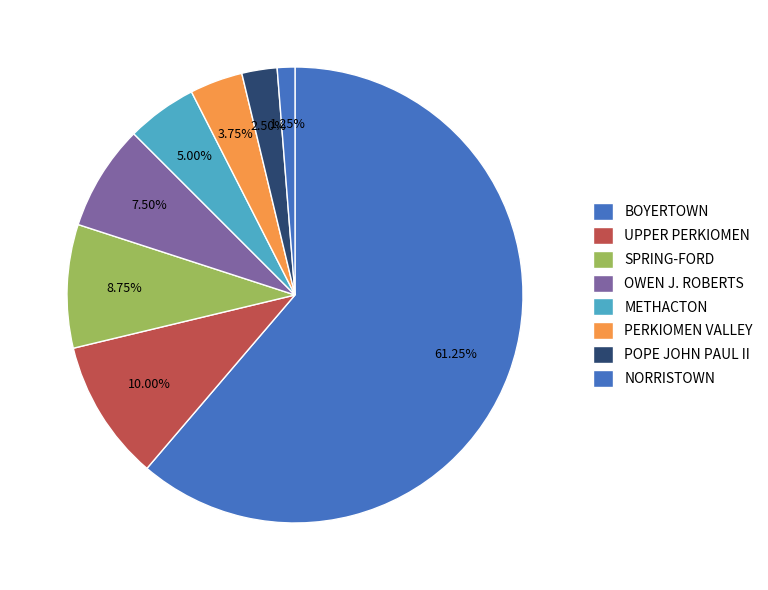

What percentage do POPE JOHN PAUL II and NORRISTOWN together represent?

3.8%